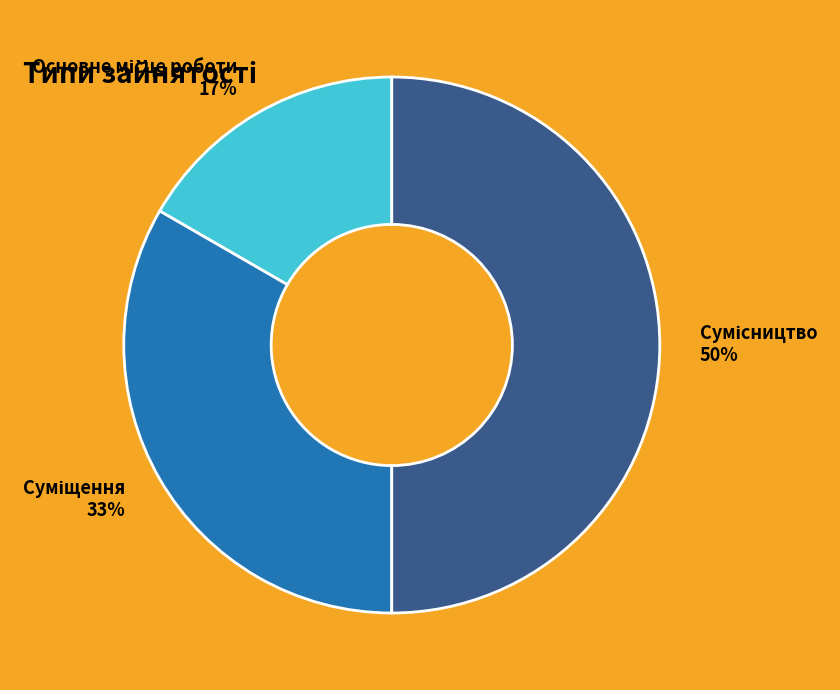

To the nearest percent, what is the average slice percentage?

33%